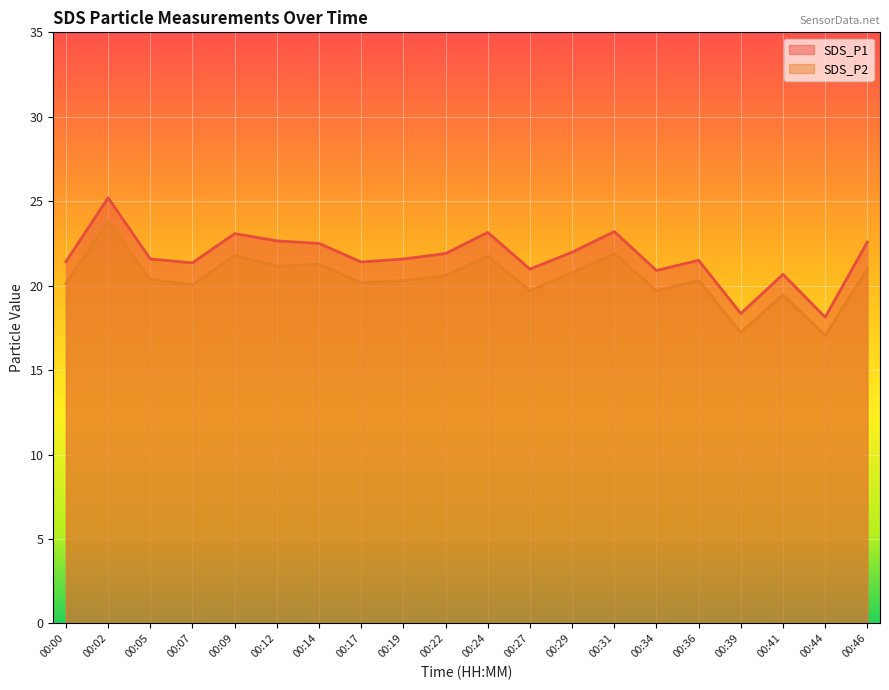

What are all the series names shown in the legend?

SDS_P1, SDS_P2